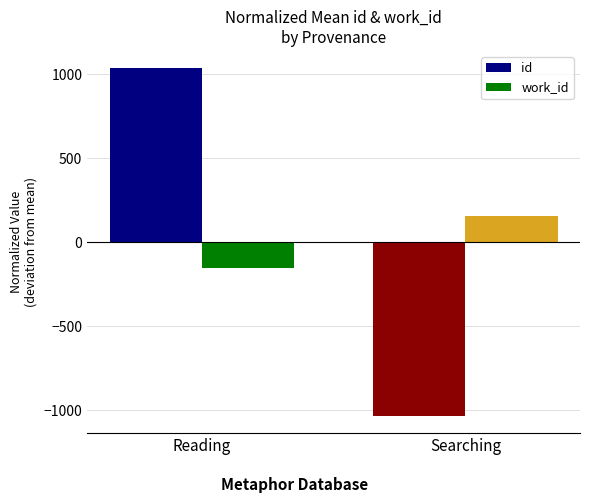

What is the label of the 2nd bar from the right?

Reading